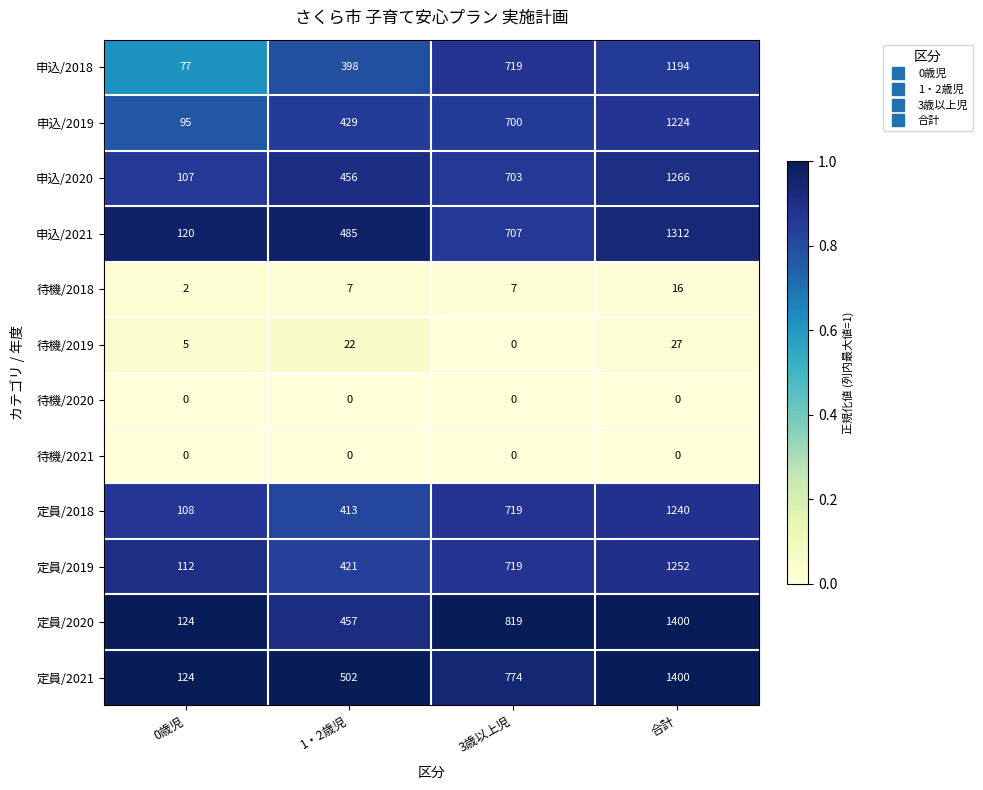

Where is 定員/2019 nearest to the value 682?

3歳以上児